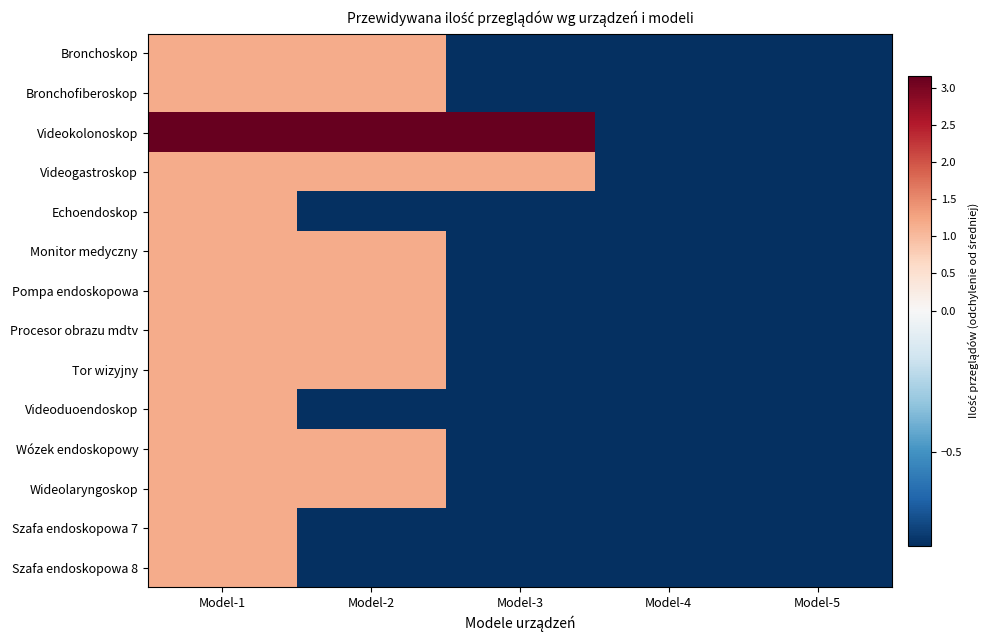

Which has a higher value, Model-4 or Model-2?

Model-2